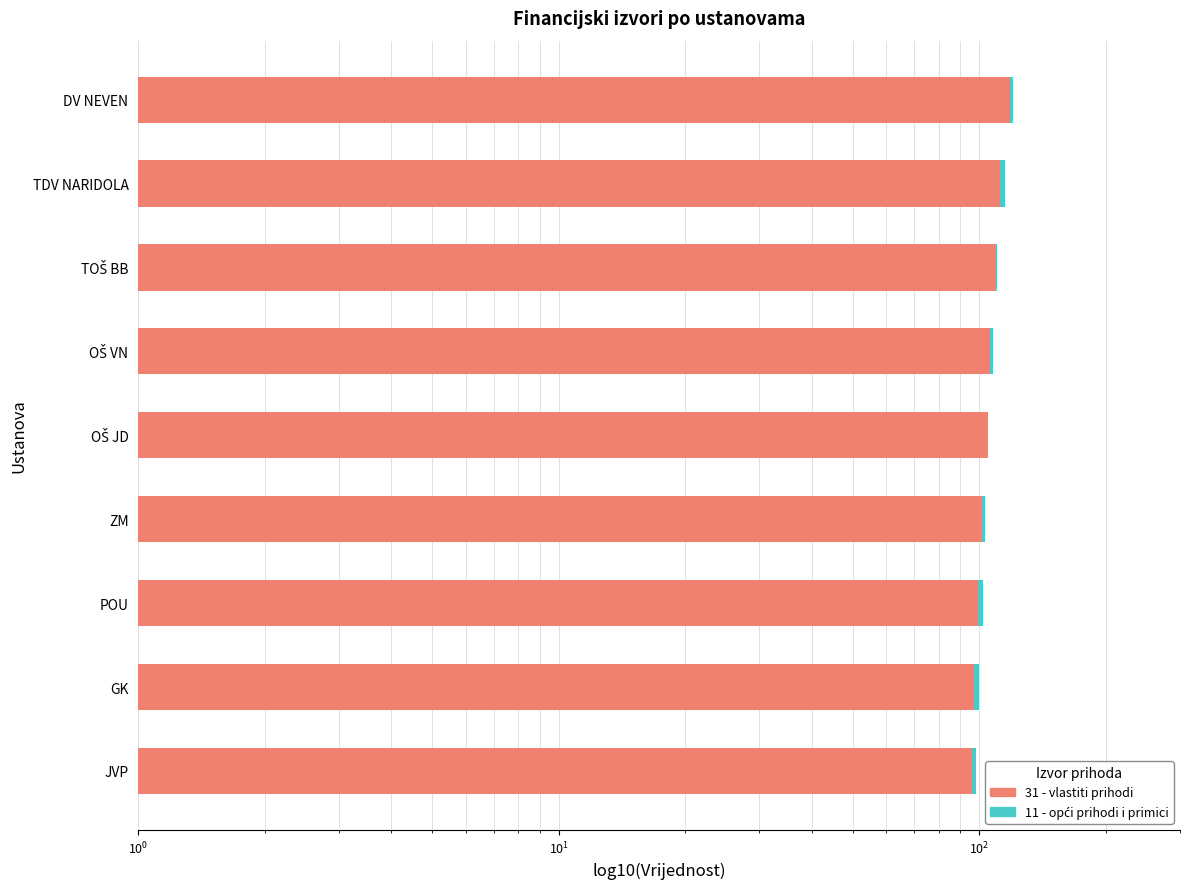

Is the value of 31 - vlastiti prihodi at OŠ VN greater than the value of 11 - opći prihodi i primici at OŠ VN?

No